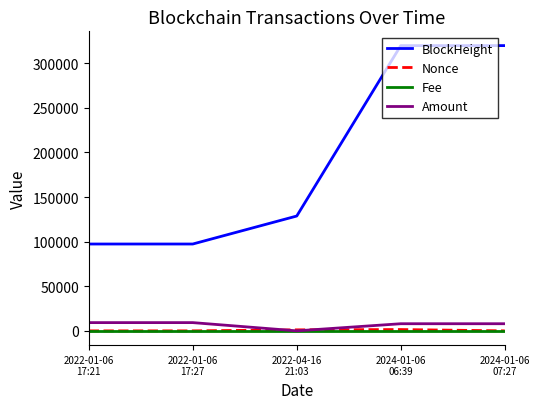

What are all the series names shown in the legend?

BlockHeight, Nonce, Fee, Amount